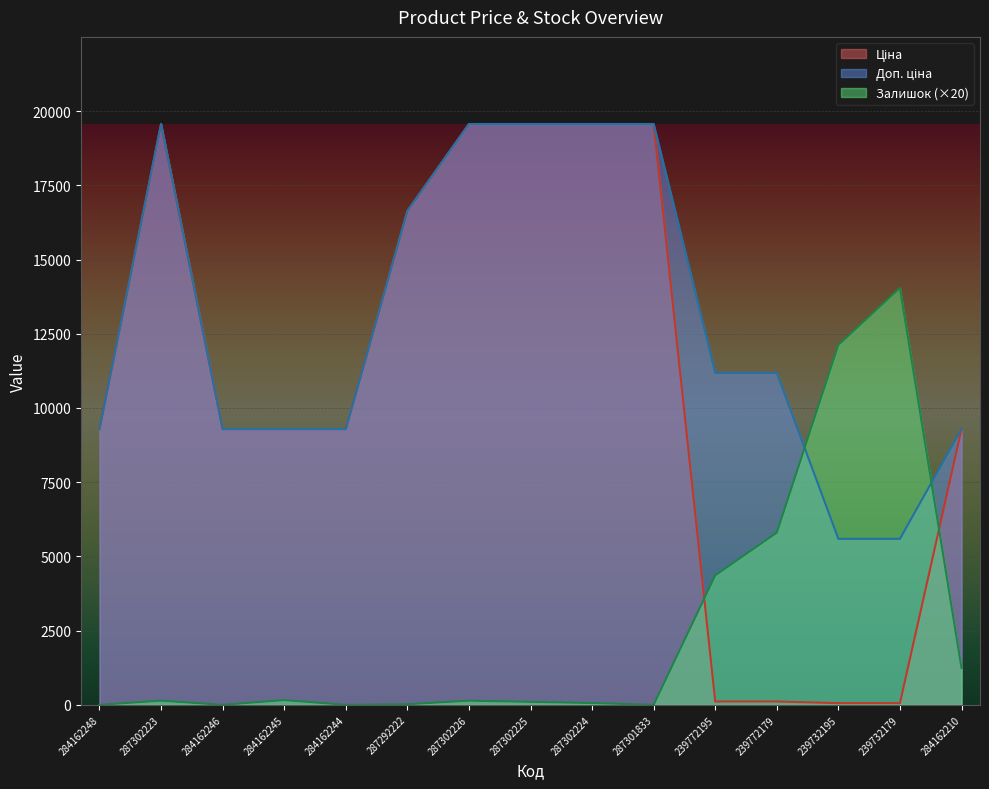

Which series has the largest total across all categories?

Доп. ціна